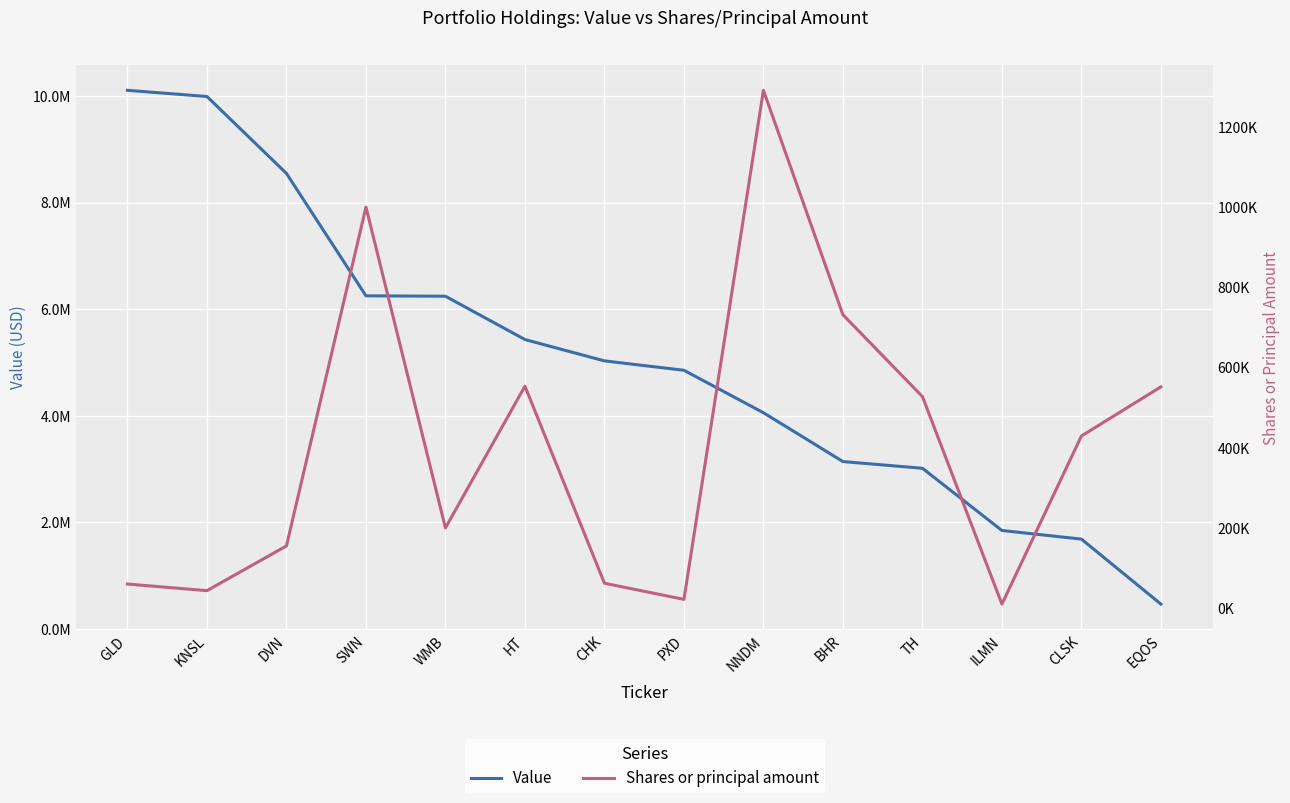

True or false: Value has a value of 5649553 at NNDM.

False